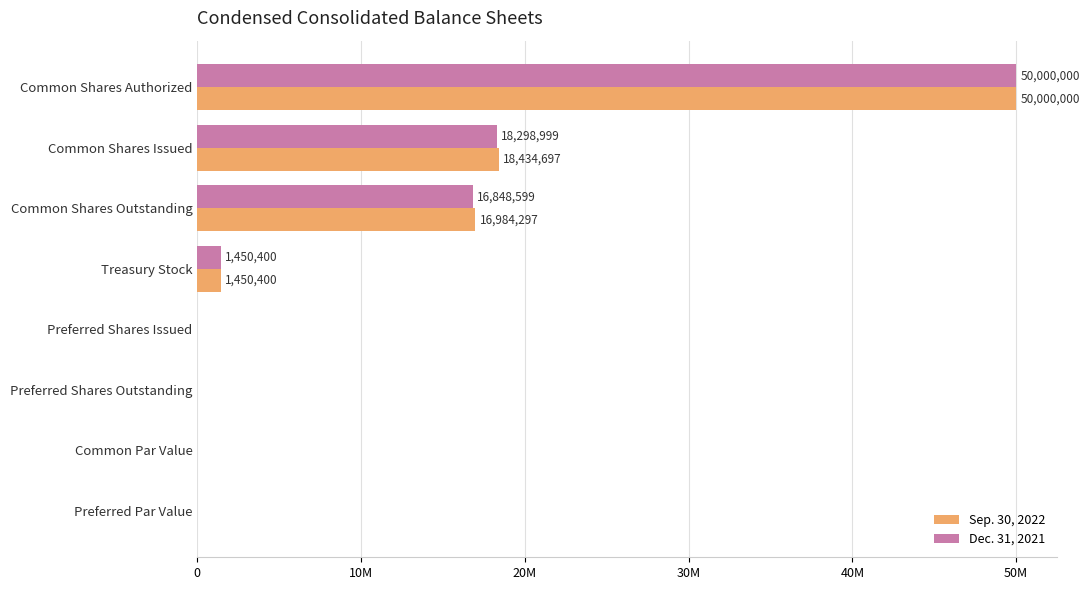

Where is Sep. 30, 2022 nearest to the value 25000000?

Common Shares Issued